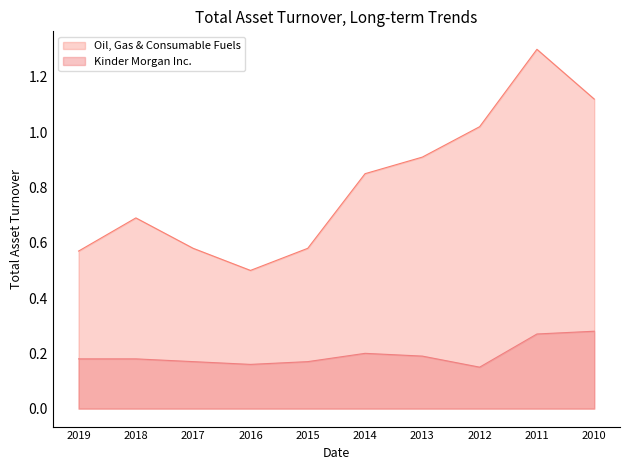

Does the chart display data point markers on the line(s)?

No